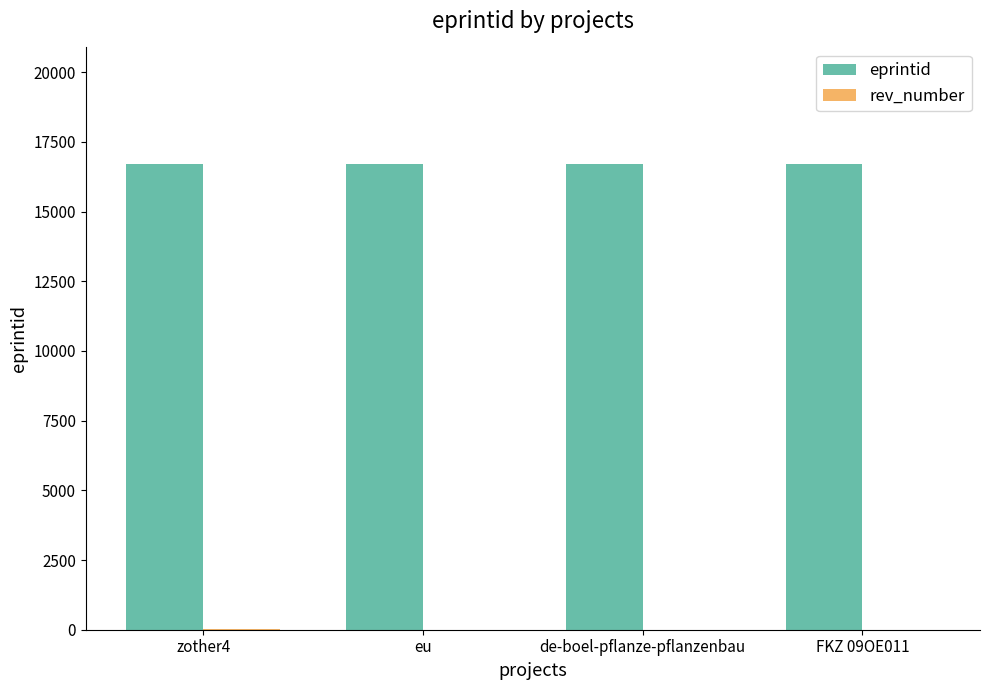

The eprintid series shows 26674 at FKZ 09OE011. True or false?

False